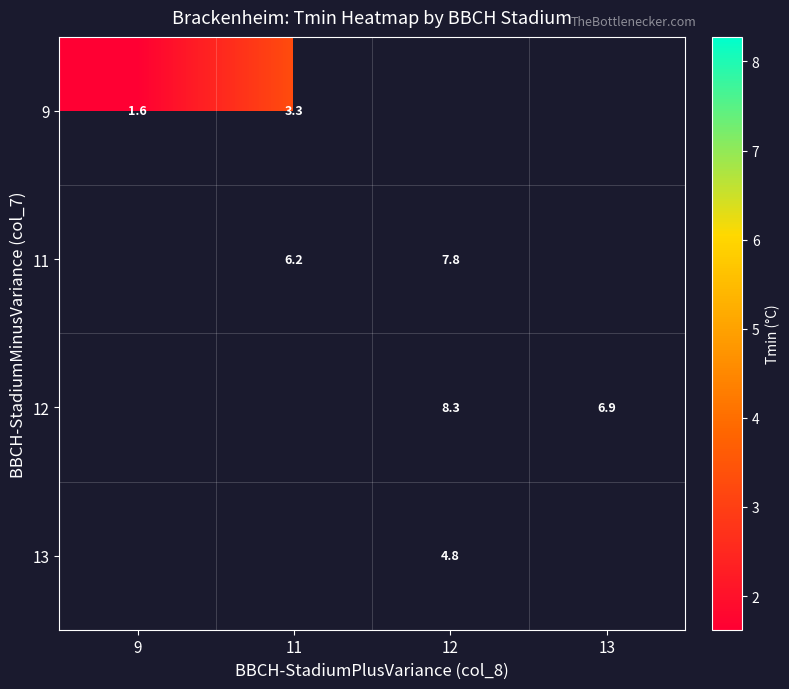

How many positive values does the 11 series have?

2